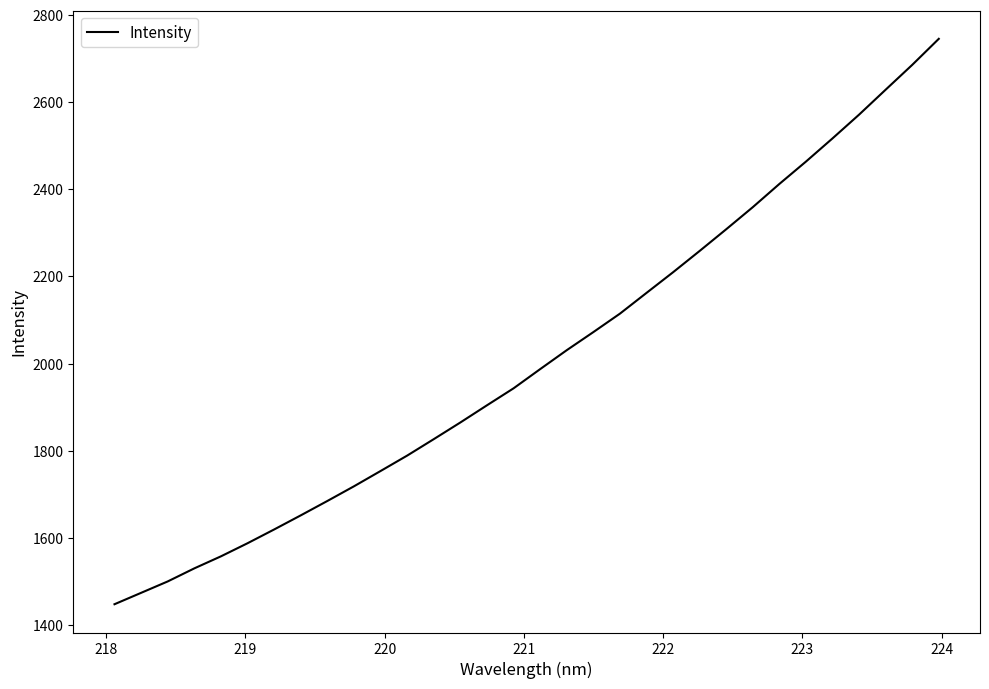

What is the difference between the maximum and minimum values?

1297.9